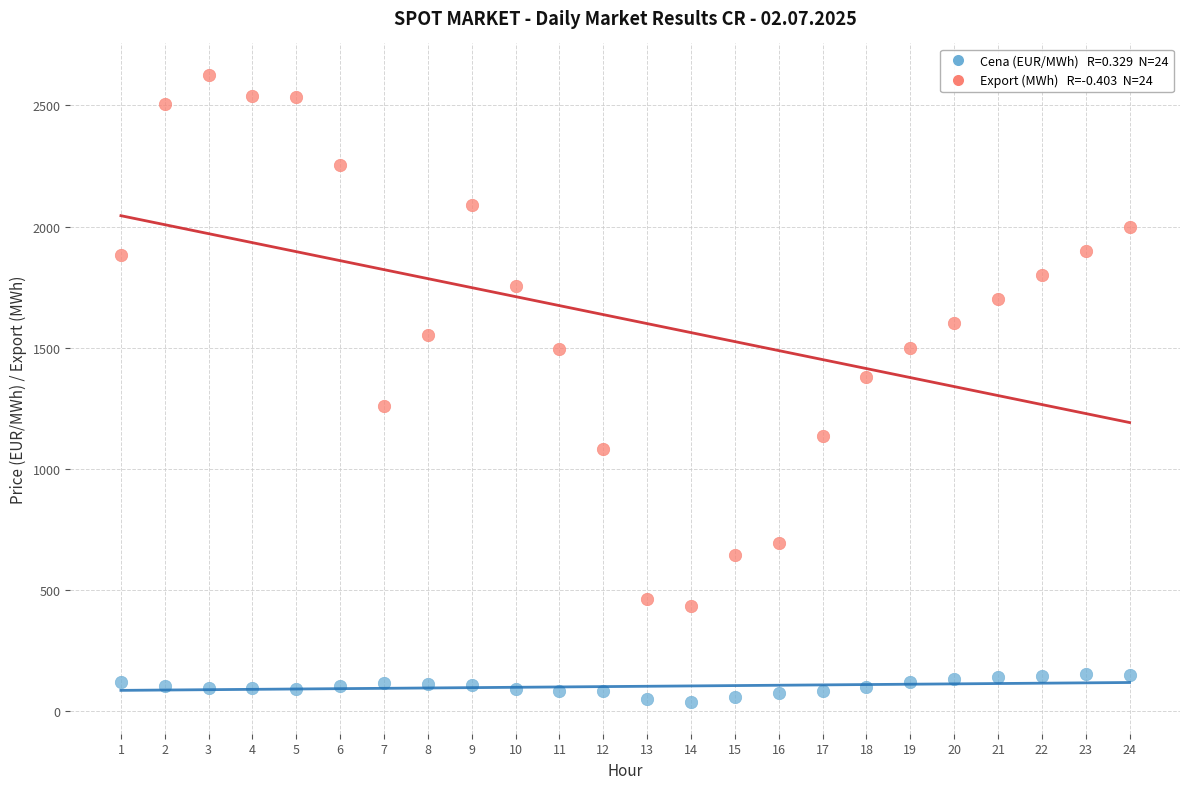

Across all data points, what is the range of Y values (max minus min)?

2592.4